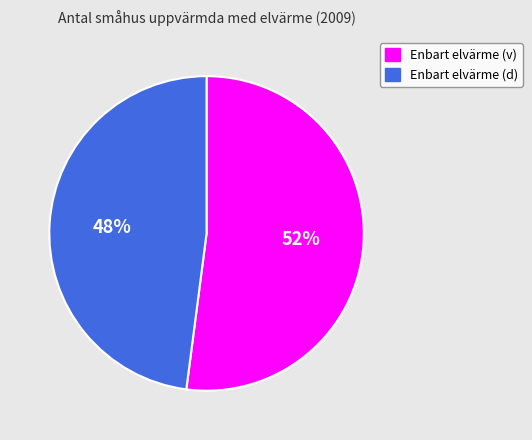

To the nearest percent, what percentage of the pie is Enbart elvärme (v)?

52%